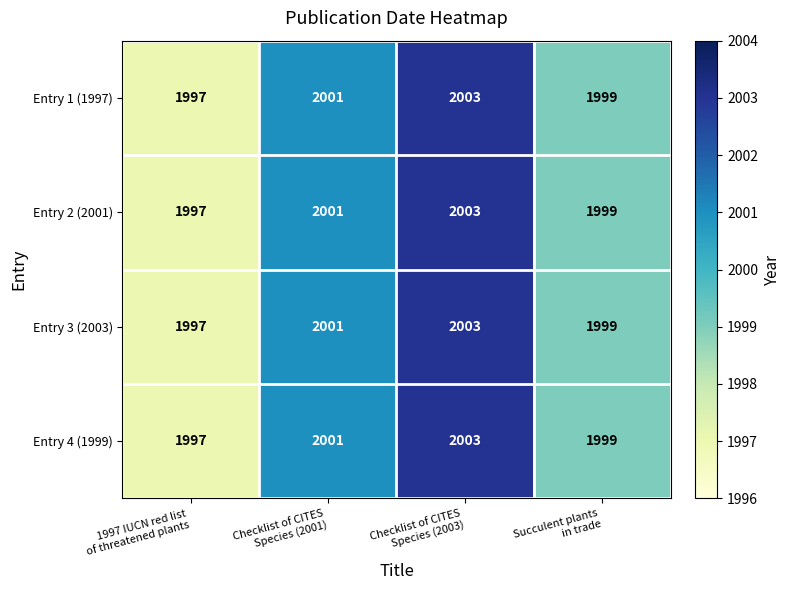

Reading left to right, transcribe all the data shown in this chart.

Entry 1 (1997): 1997	2001	2003	1999
Entry 2 (2001): 1997	2001	2003	1999
Entry 3 (2003): 1997	2001	2003	1999
Entry 4 (1999): 1997	2001	2003	1999